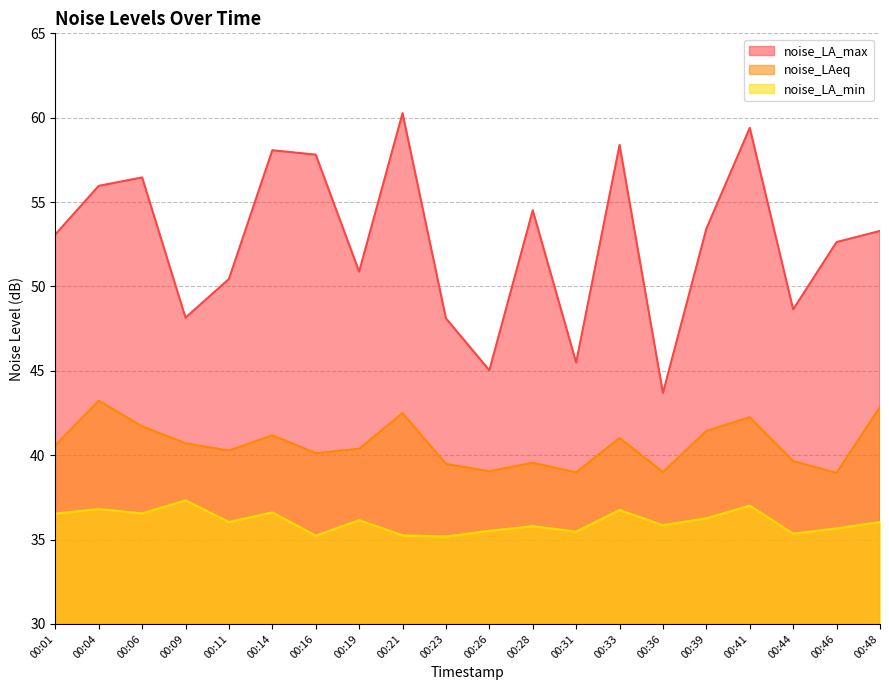

At which category does noise_LA_max reach its first local peak?

00:06